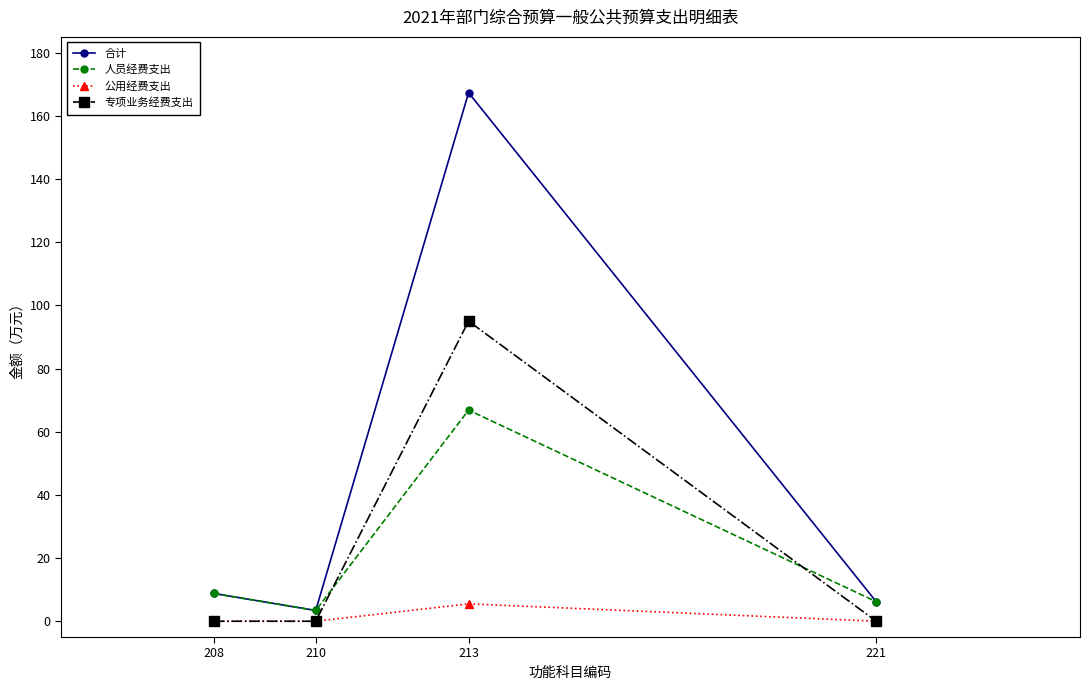

How many series are shown in this chart?

4